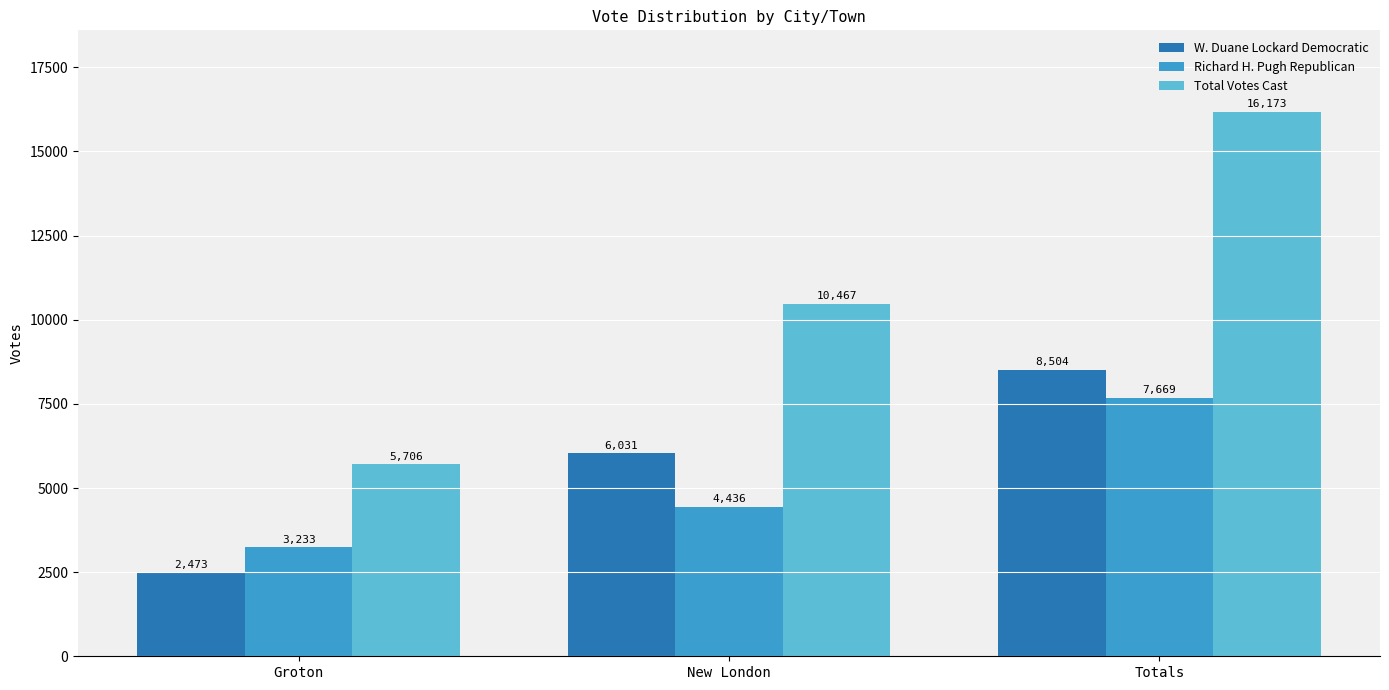

What is the total value across all series at Totals?

32346